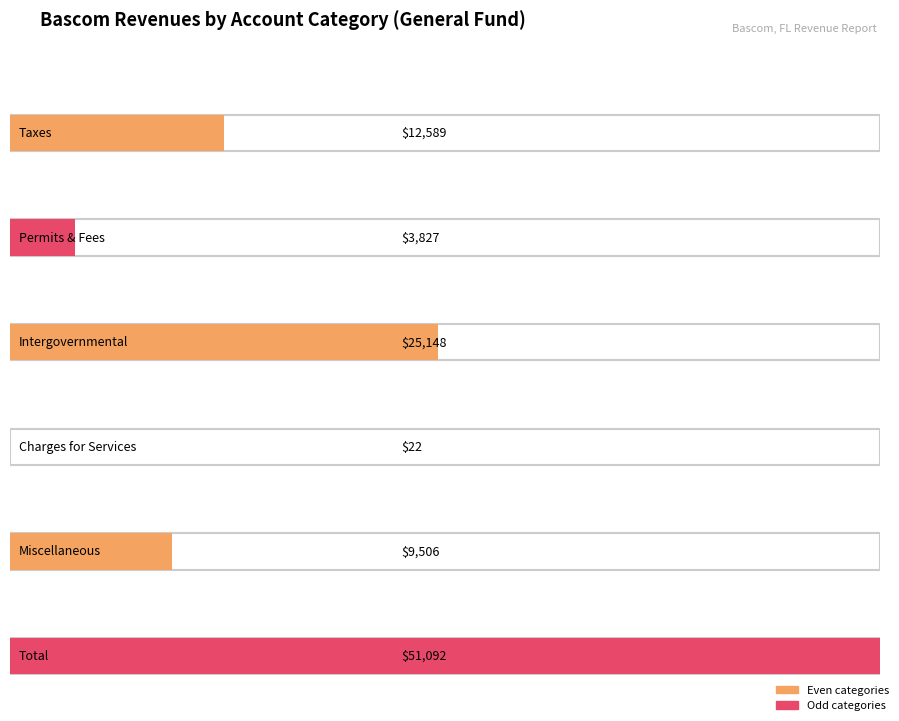

Reading right to left, transcribe all the data shown in this chart.

General: Total - All Account Codes=51092	Miscellaneous Revenues=9506	Charges for Services=22	Intergovernmental Revenue=25148	Permits, Fees & Special Assessments=3827	Taxes=12589
Account Total: Total - All Account Codes=51092	Miscellaneous Revenues=9506	Charges for Services=22	Intergovernmental Revenue=25148	Permits, Fees & Special Assessments=3827	Taxes=12589